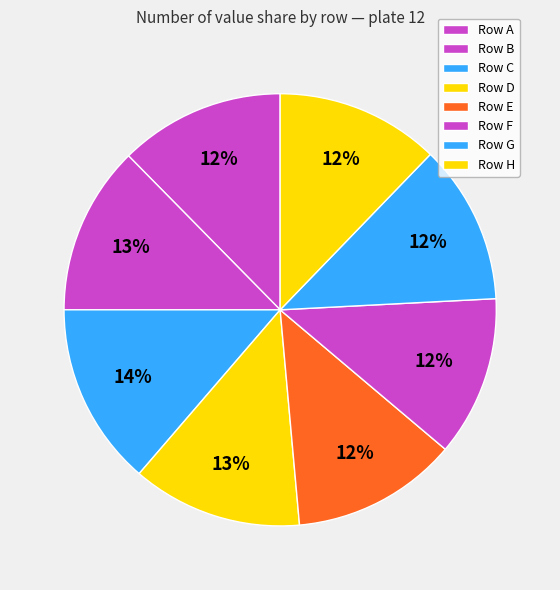

How many segments does this pie chart have?

8